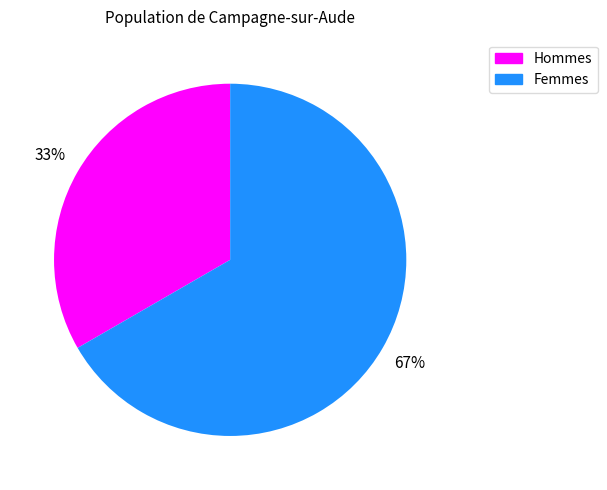

Does any single category account for the majority?

Yes